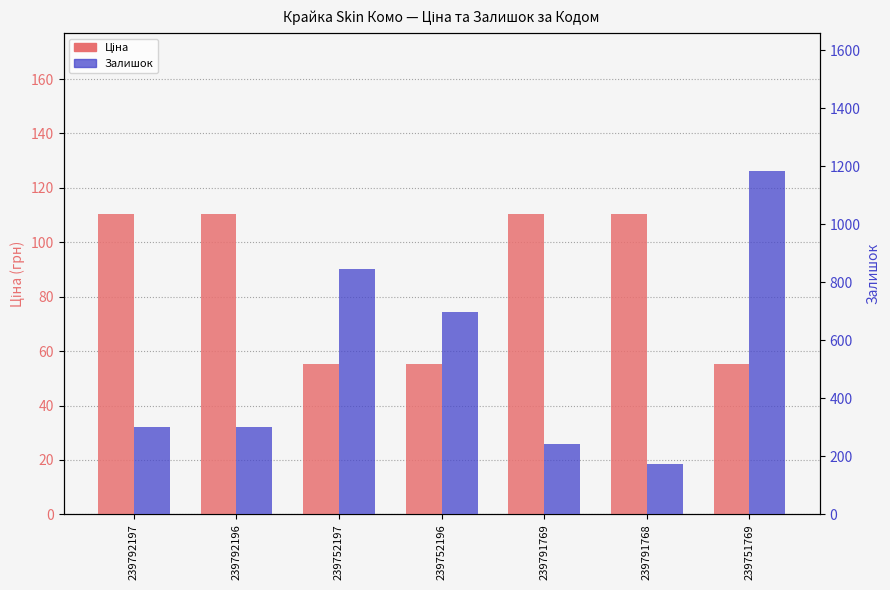

Rank the series by their maximum value, from highest to lowest.

Залишок, Ціна